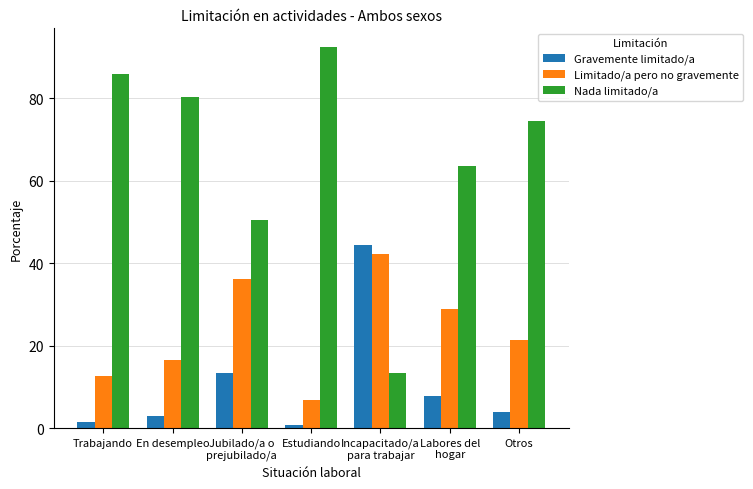

The value of Nada limitado/a at Otros is 74.6. True or false?

True